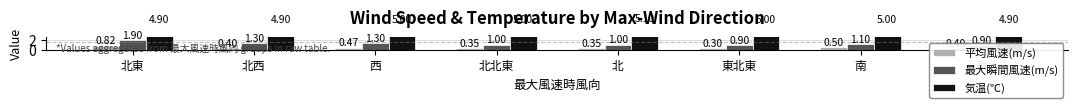

What is the greatest value displayed?

5.1